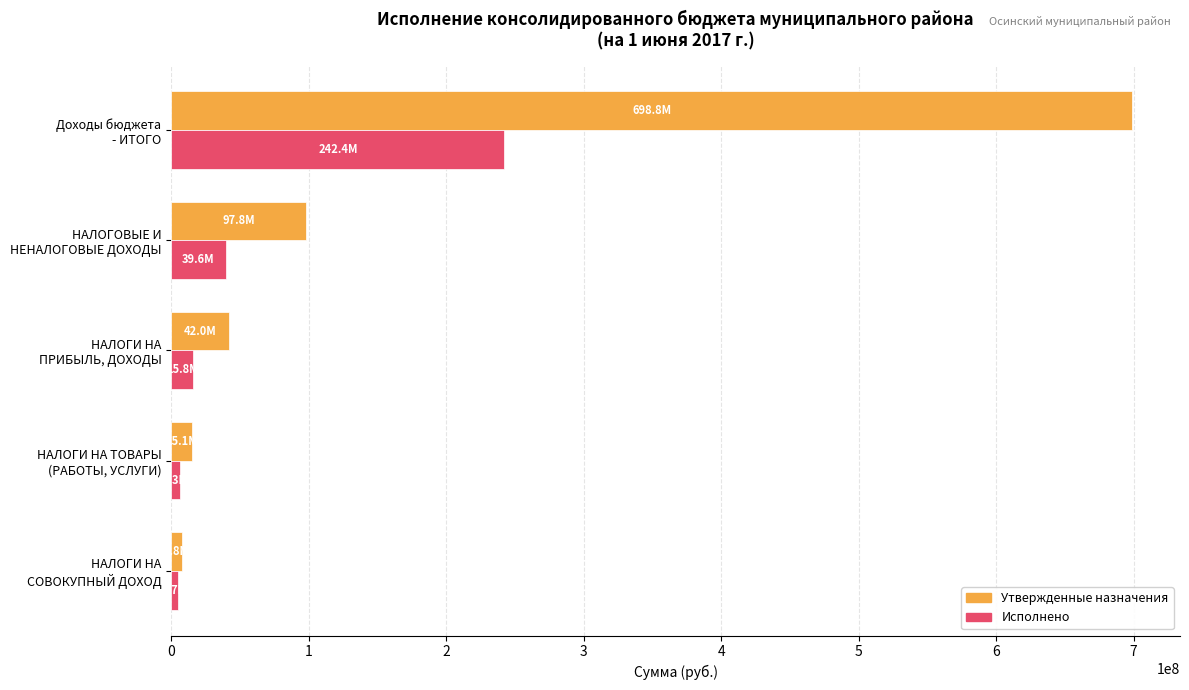

What is the maximum value shown in the chart?

698839431.3